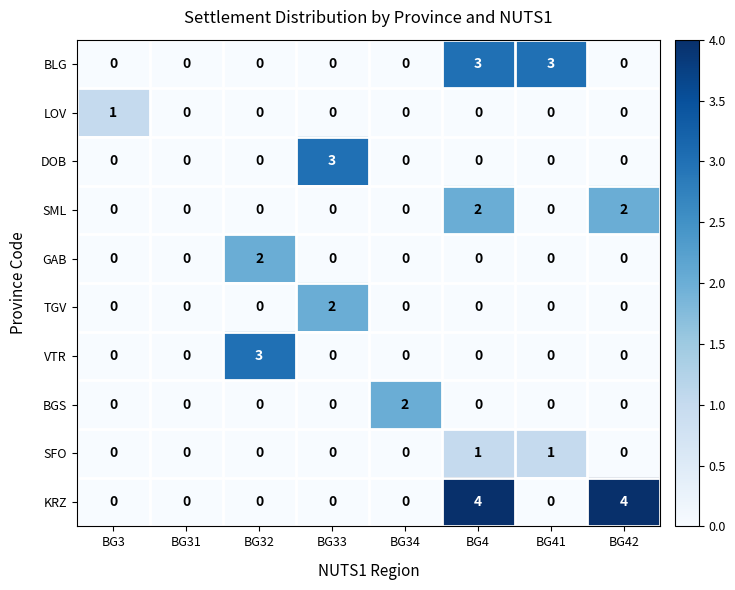

Is it true that SML equals 3 at BG42?

False